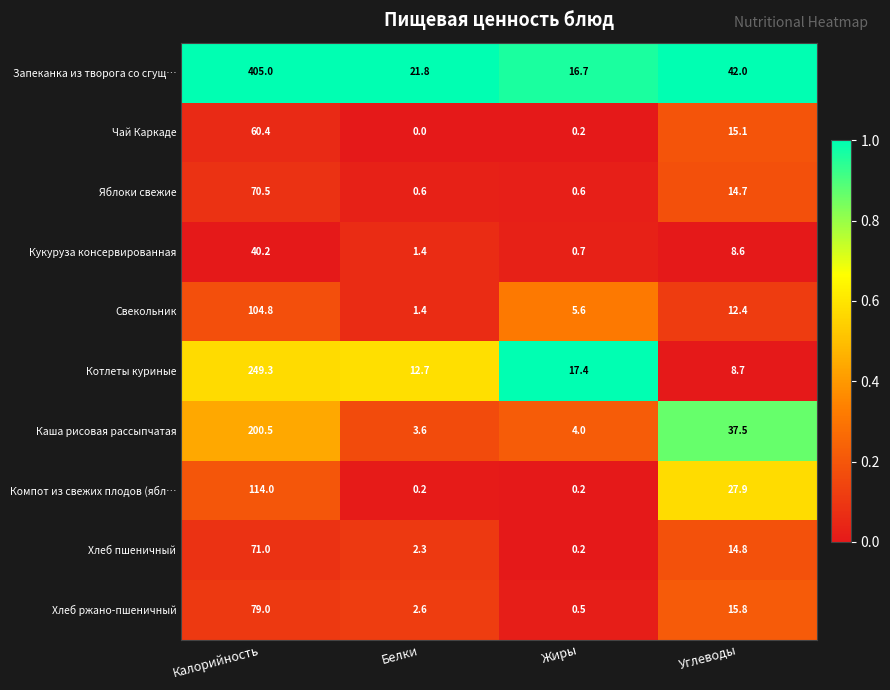

Which series has the largest total across all categories?

Запеканка из творога со сгущ…